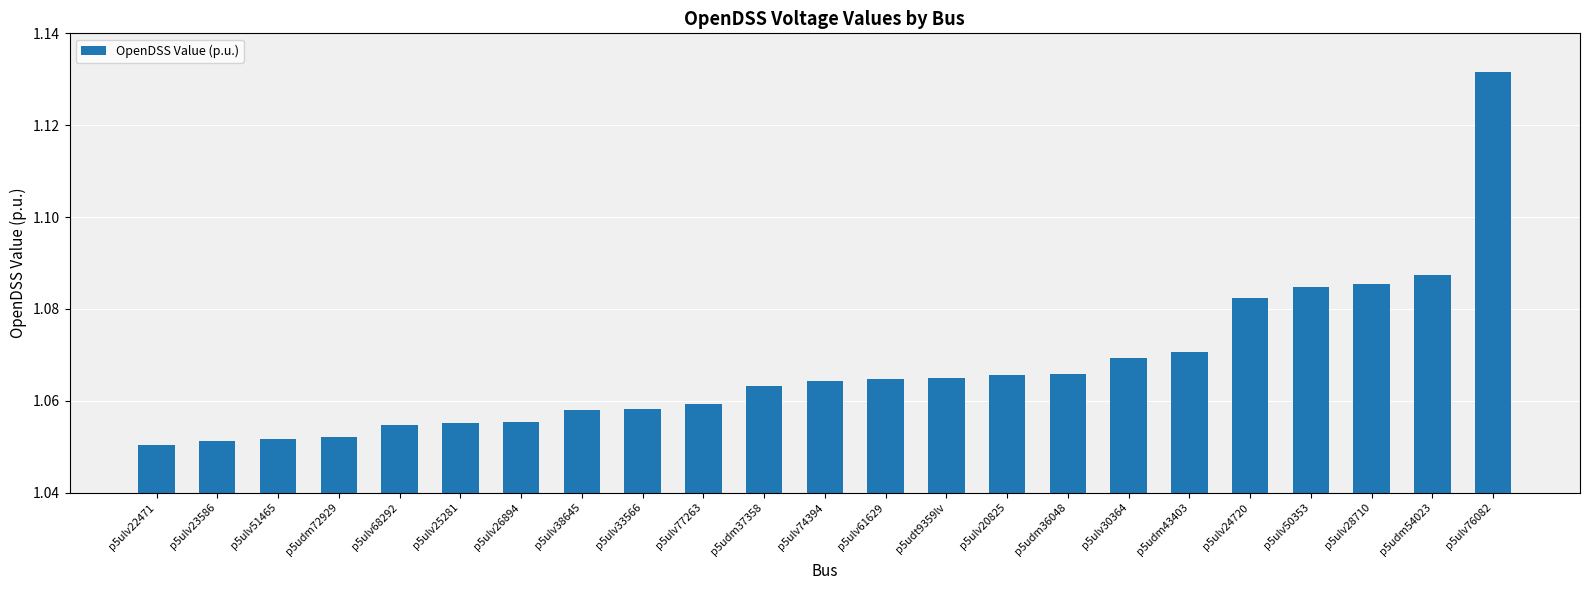

What is the label of the 3rd bar from the left?

p5ulv51465